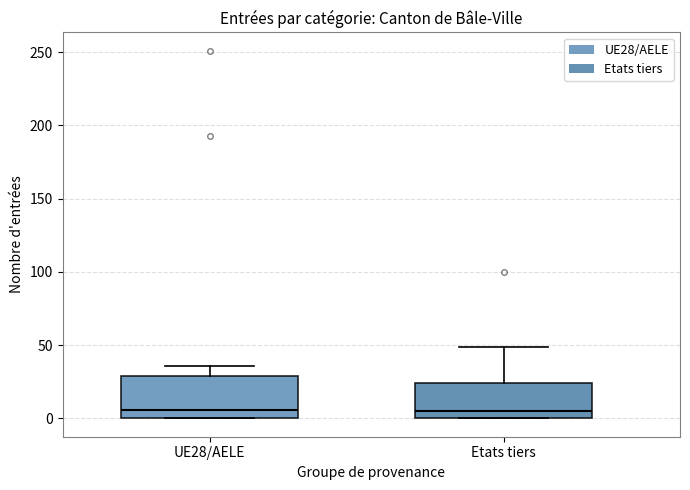

Reading left to right, transcribe this box plot: for each box, give where its median line is, the range the box spans, and where its two whiskers end, as read against the y-axis. The values are not printed on the chart, so give them approximately, as read against the axis.

UE28/AELE: median 5, box 0 to 30, whiskers 0 to 35
Etats tiers: median 5, box 0 to 25, whiskers 0 to 50